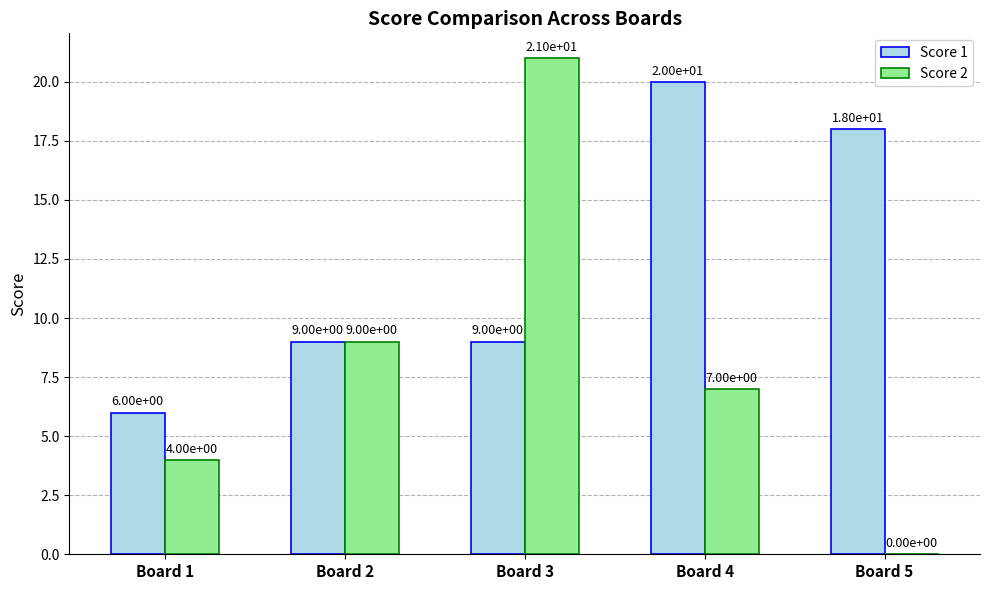

At which category is the sum across all series the highest?

Board 3